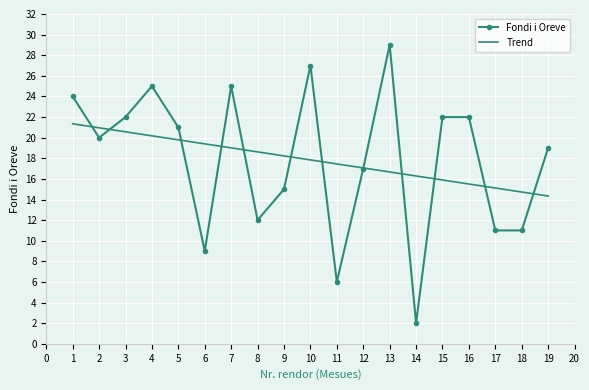

Is the value of Fondi i Oreve at 3 greater than the value of Trend at 6?

Yes